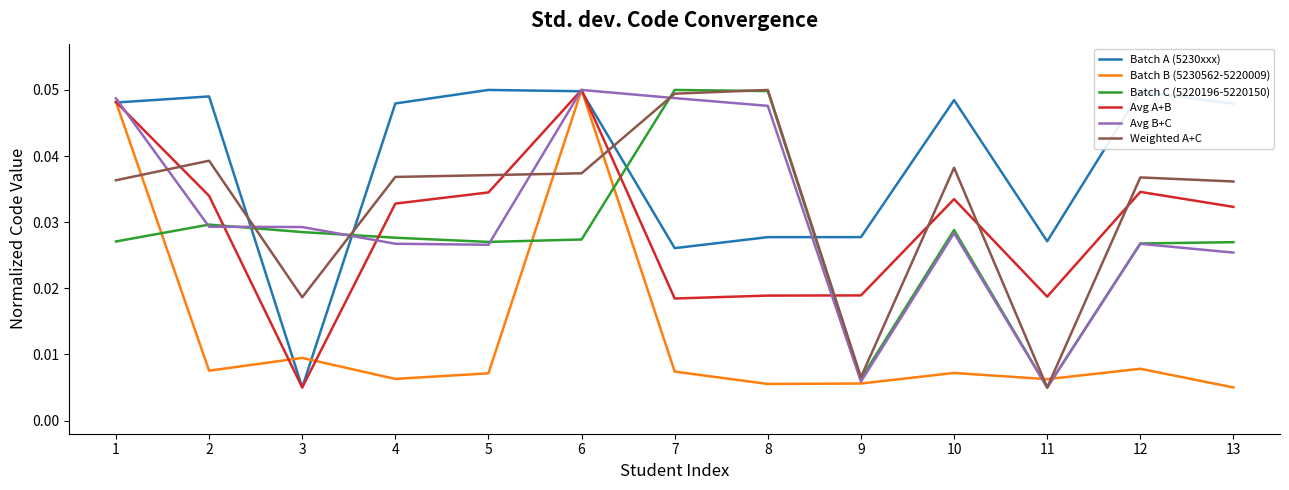

Which series changed the most between 9 and 12?

Weighted A+C